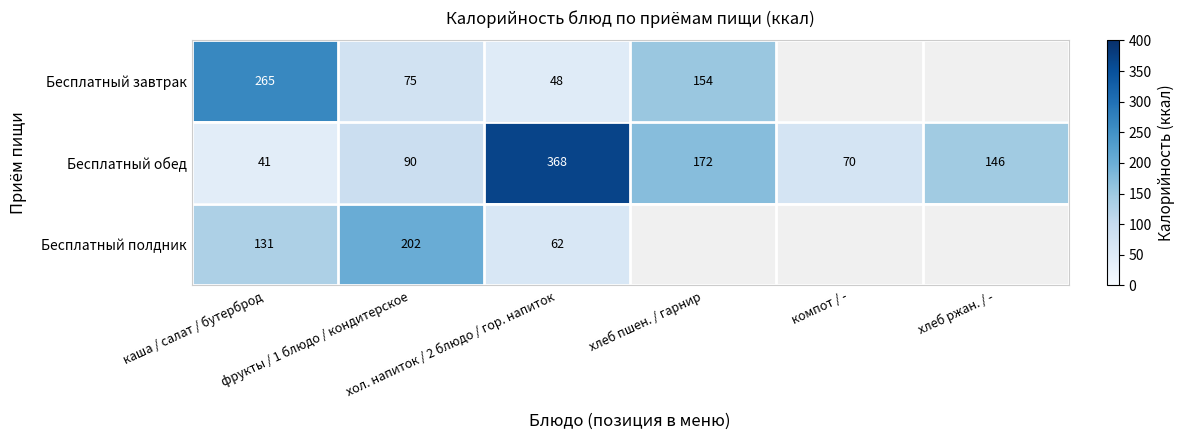

What is the maximum value shown in the chart?

368.0